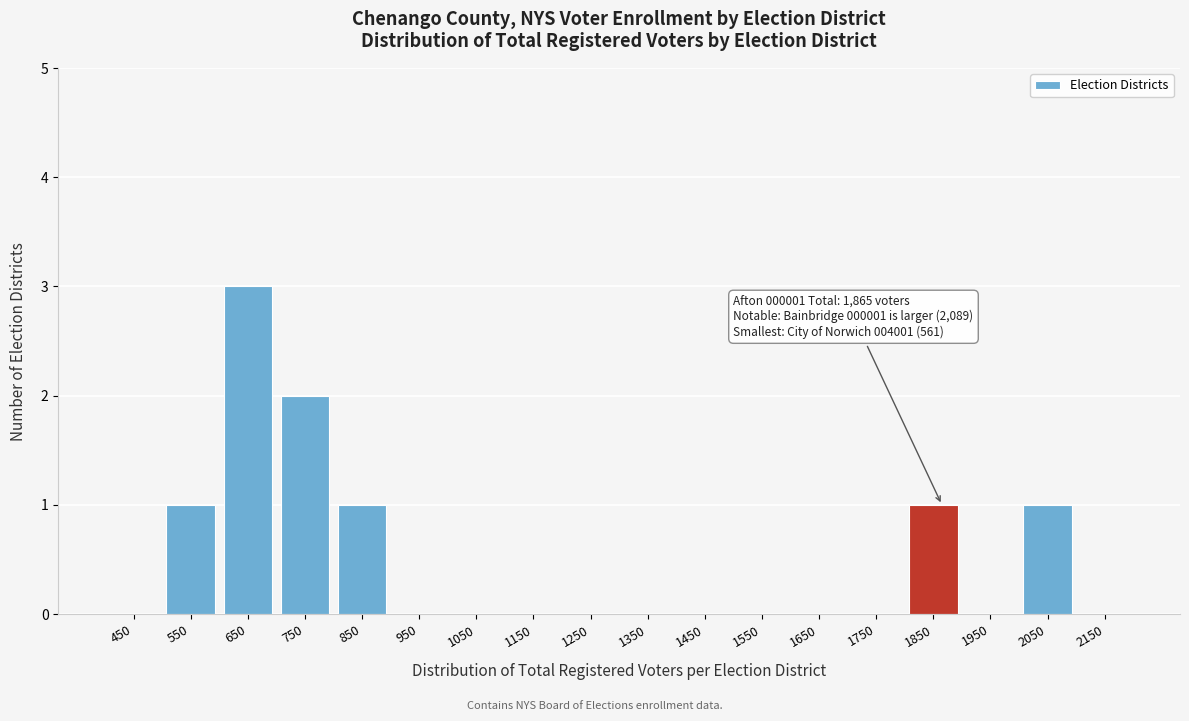

Which range on the x-axis has the tallest bar?

600 to 700